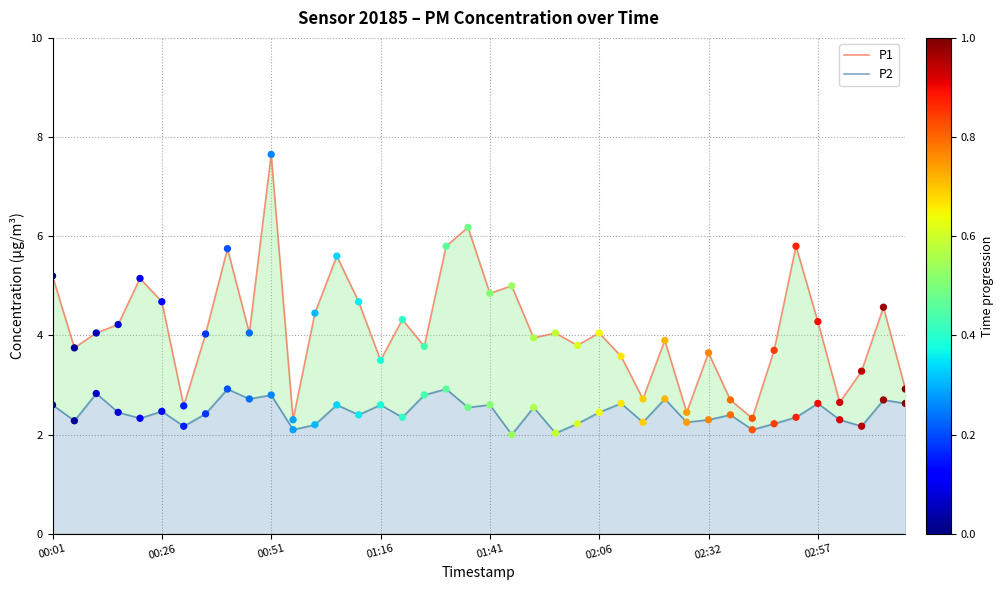

Which series has the largest total across all categories?

P1